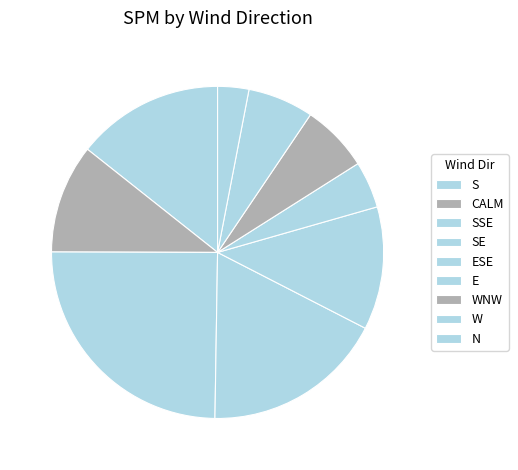

The W slice represents 1% of the pie. True or false?

False